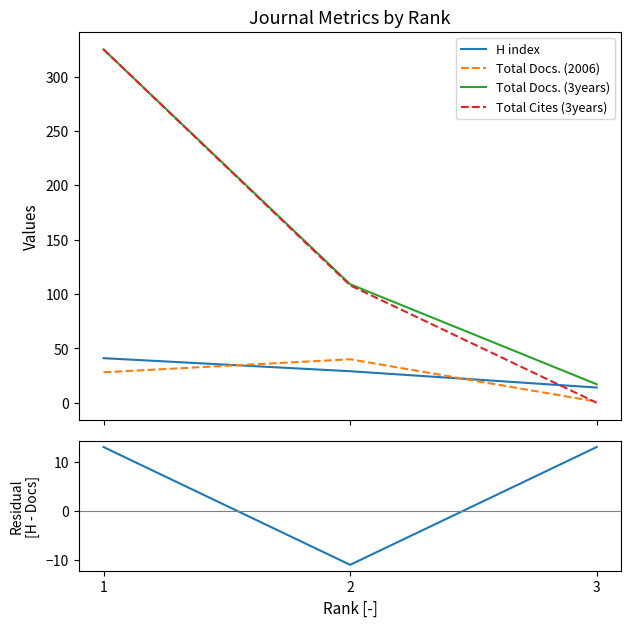

Is it true that Total Docs. (2006) equals 1 at 3?

False